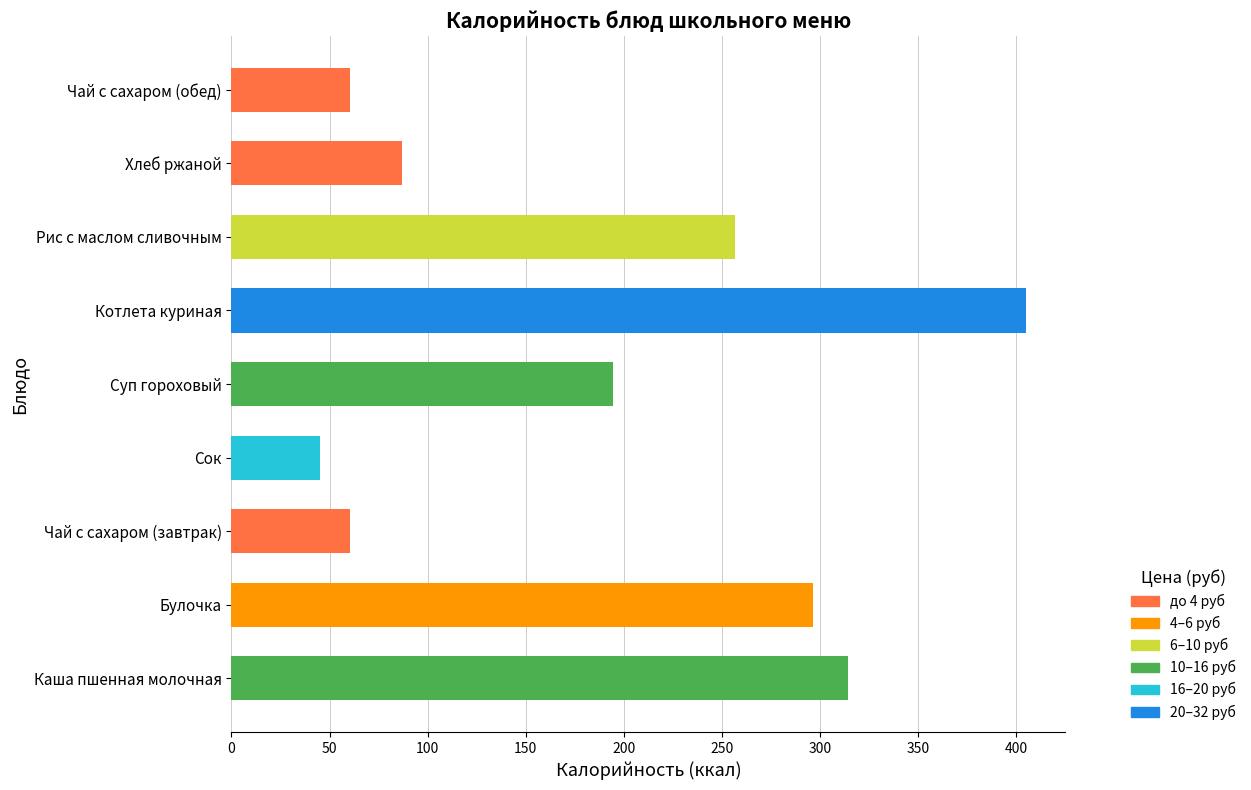

Which has a higher value, Хлеб ржаной or Рис с маслом сливочным?

Рис с маслом сливочным